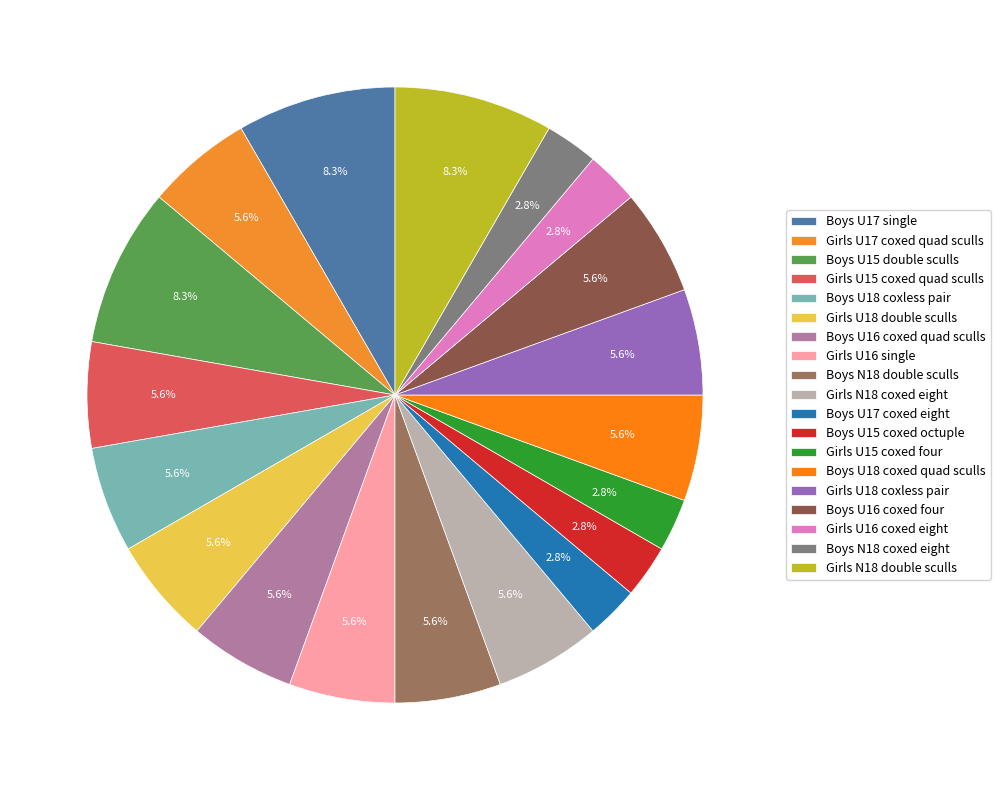

To the nearest percent, what portion does Girls U16 single represent?

6%